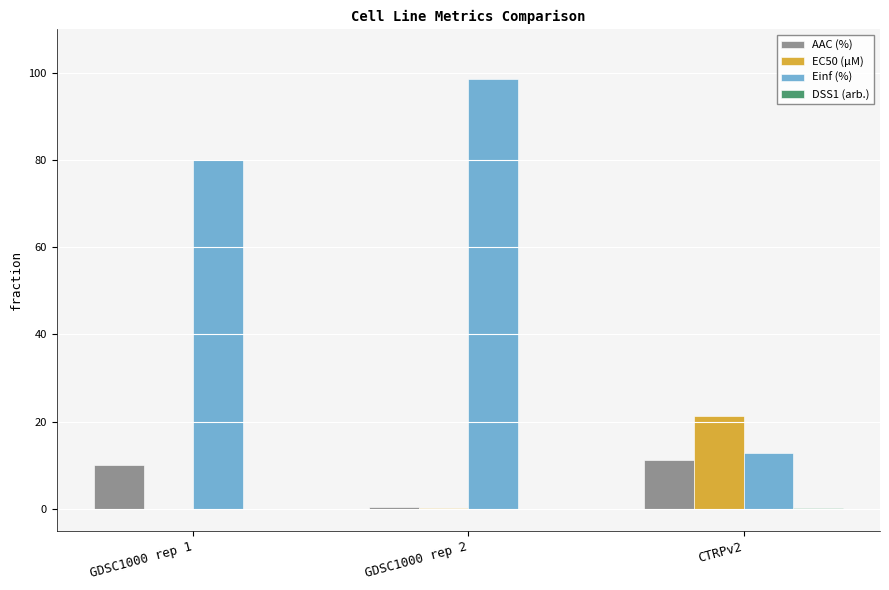

Which series has the largest total across all categories?

Einf (%)